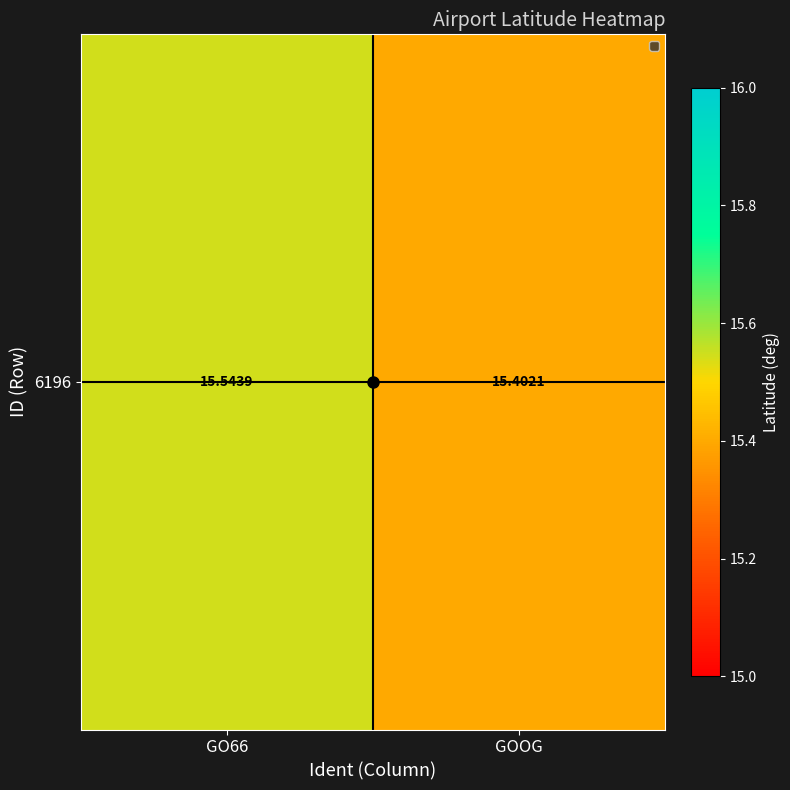

At which category does the chart reach its peak across all series?

GO66